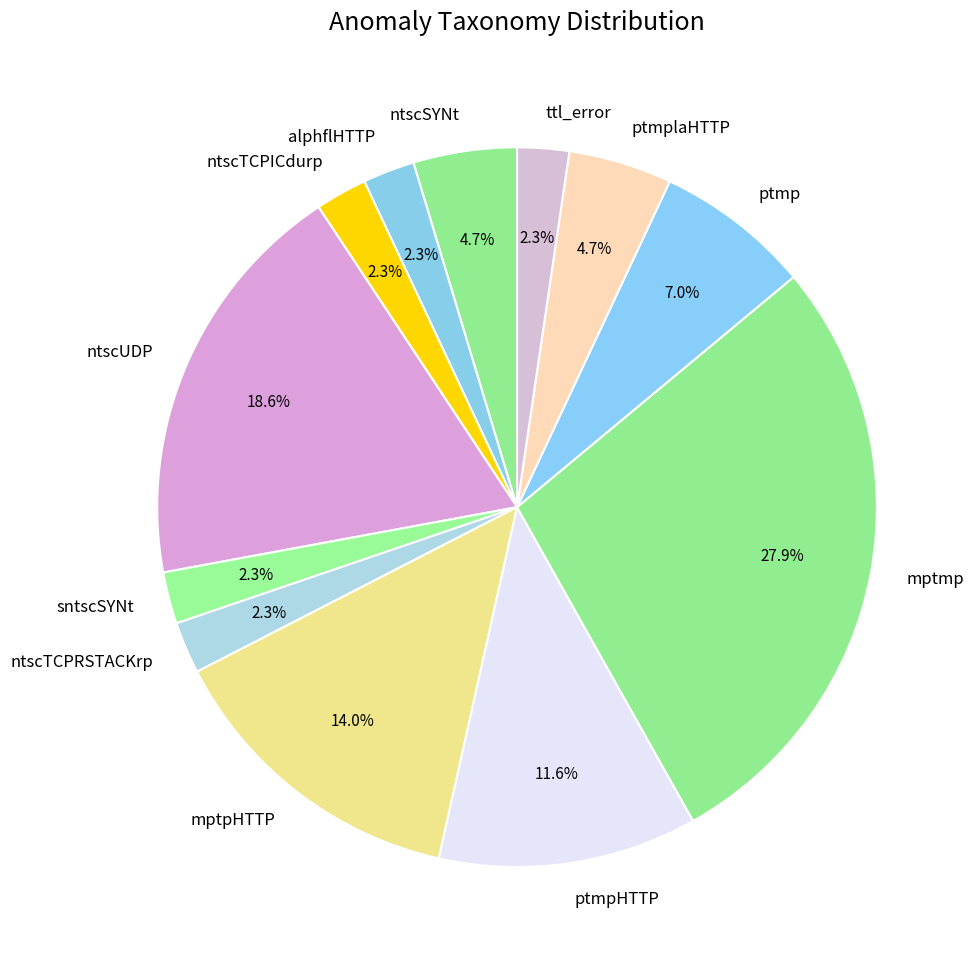

How many slices are in this pie chart?

12